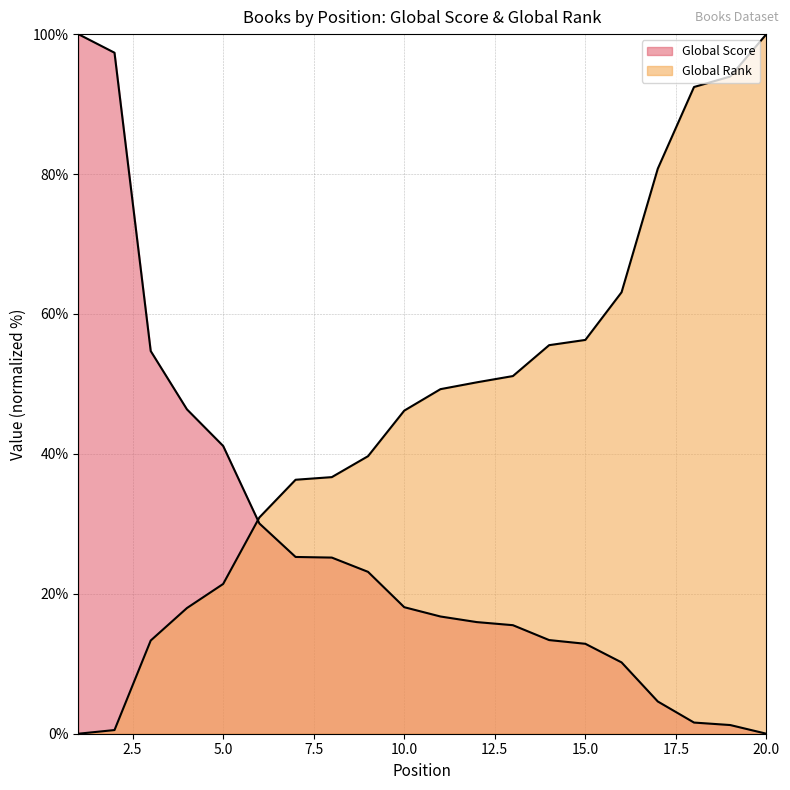

Between which two adjacent categories do Global Rank and Global Score first intersect?

5 and 6